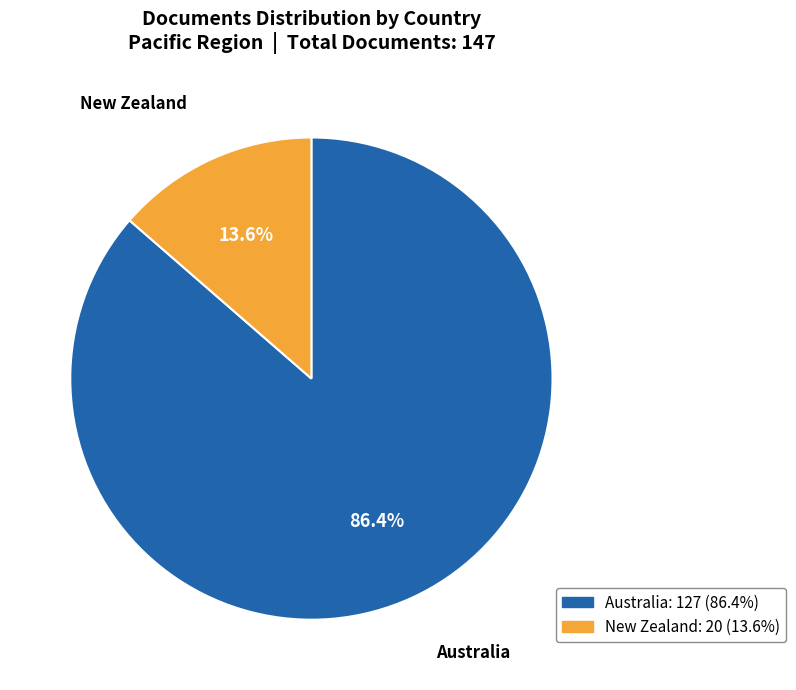

How many segments does this pie chart have?

2